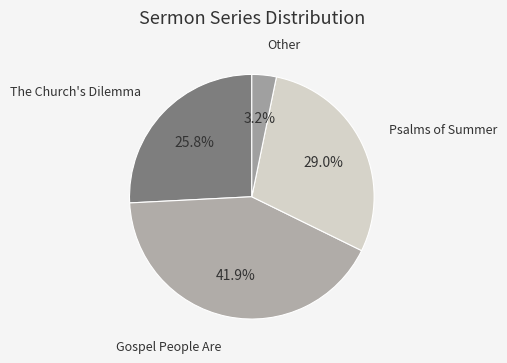

How many segments does this pie chart have?

4